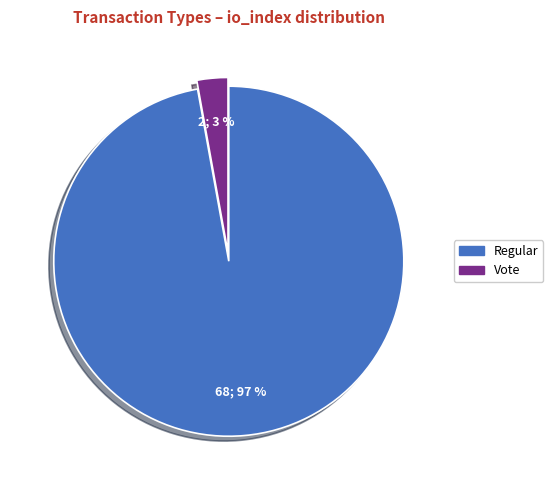

Which slice is the smallest?

Vote